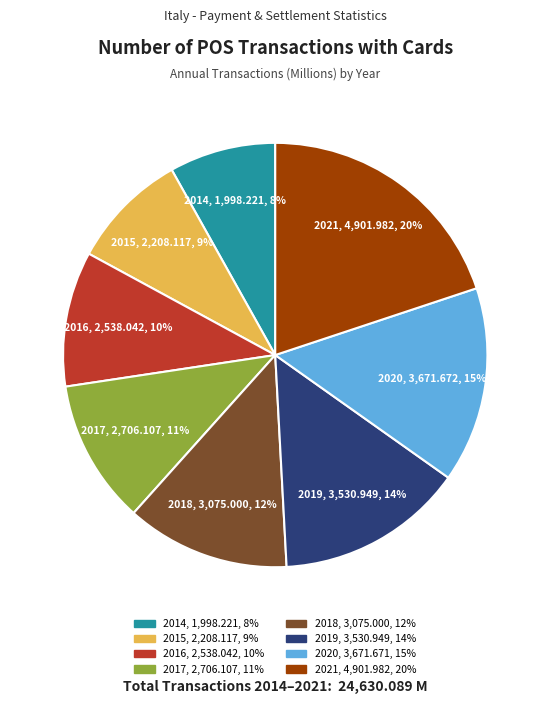

Count the number of slices in the pie.

8